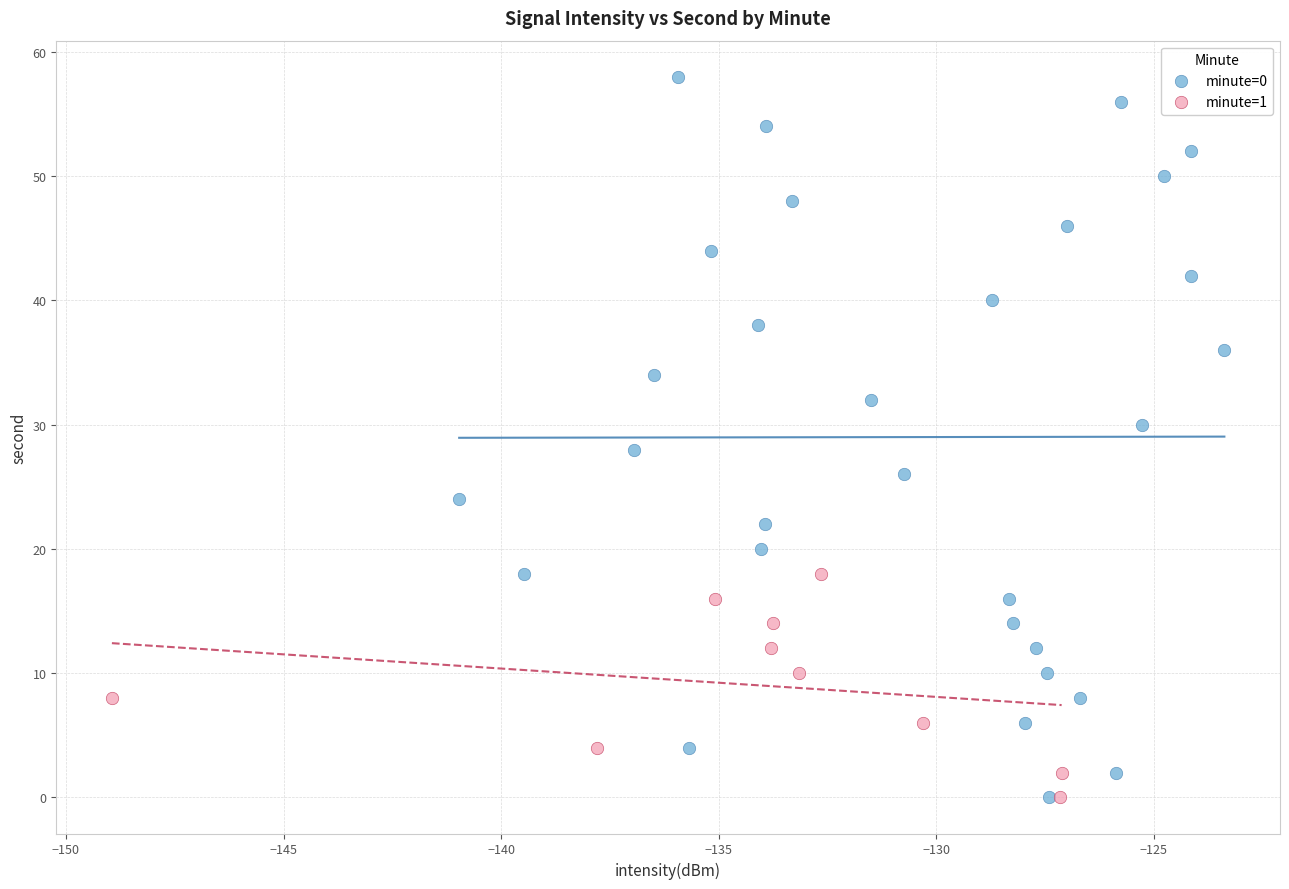

Which series has the widest spread of Y values?

minute=0